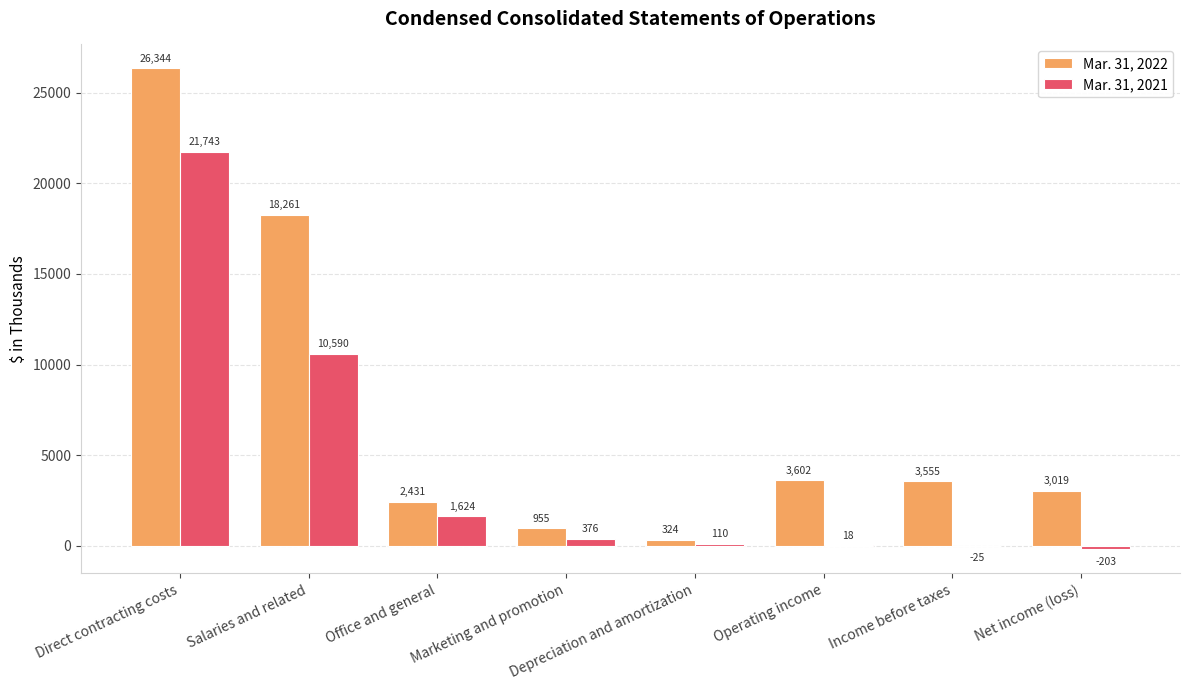

What are all the series names shown in the legend?

Mar. 31, 2022, Mar. 31, 2021